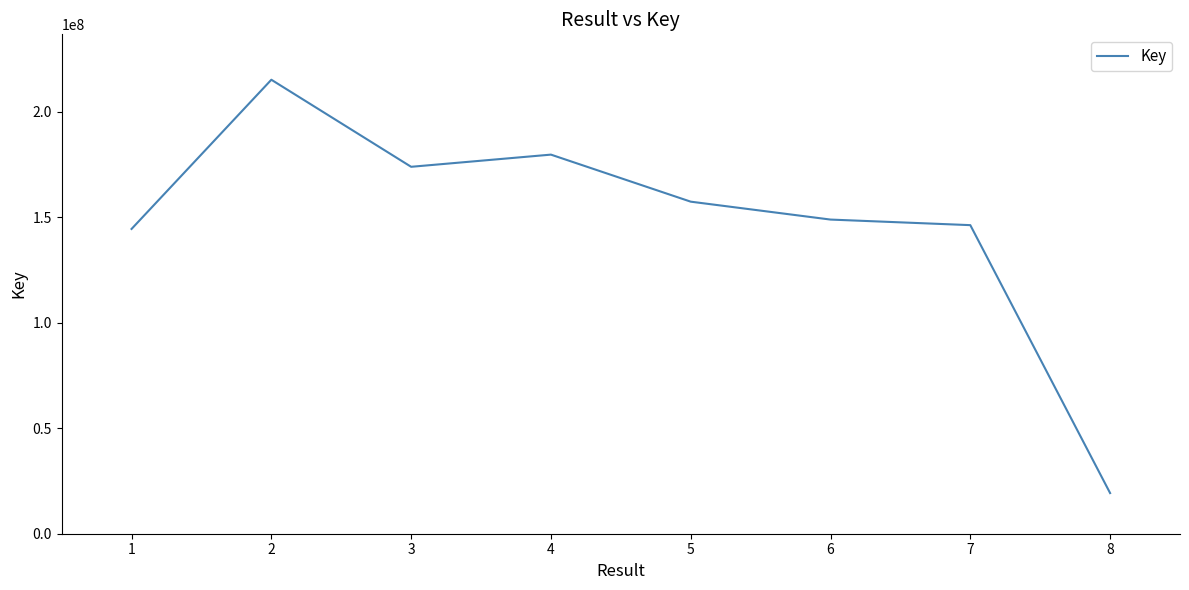

What is the change in value from 2 to 5?

-57826380